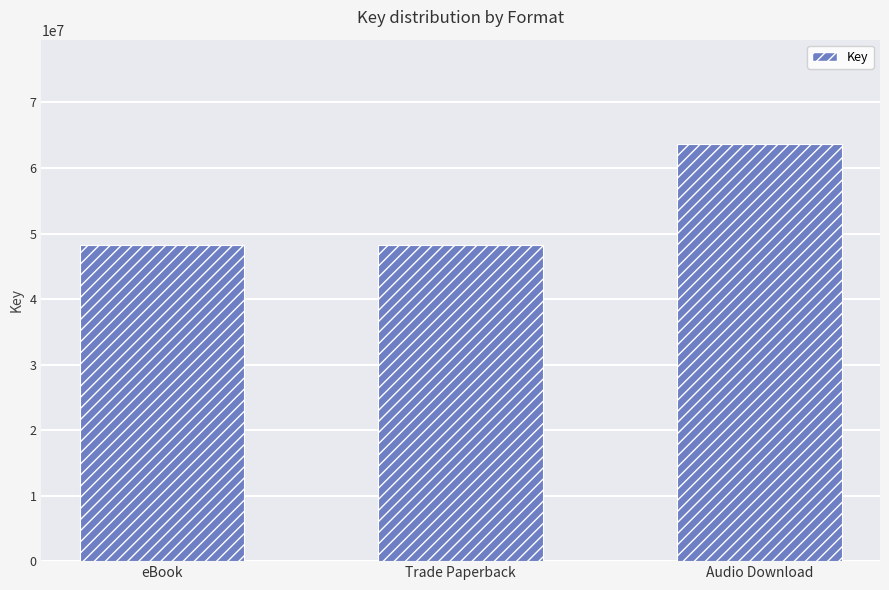

What is the label of the 2nd bar from the right?

Trade Paperback